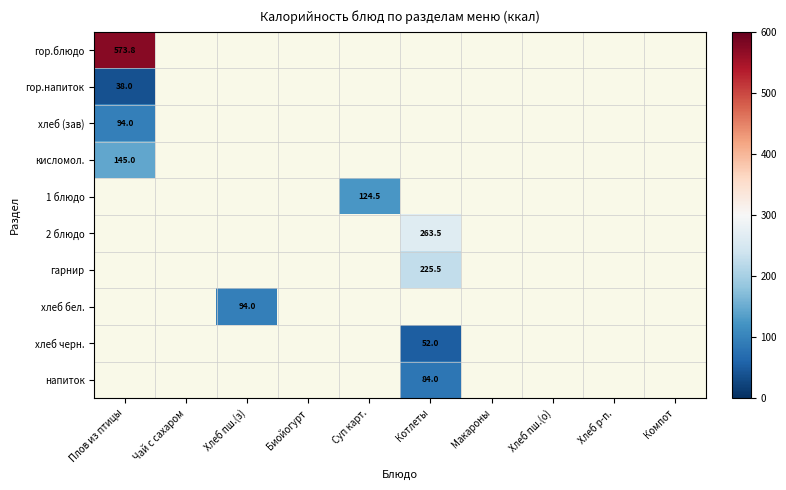

Is the value of напиток at Чай с сахаром greater than the value of гор.напиток at Хлеб пш.(з)?

No